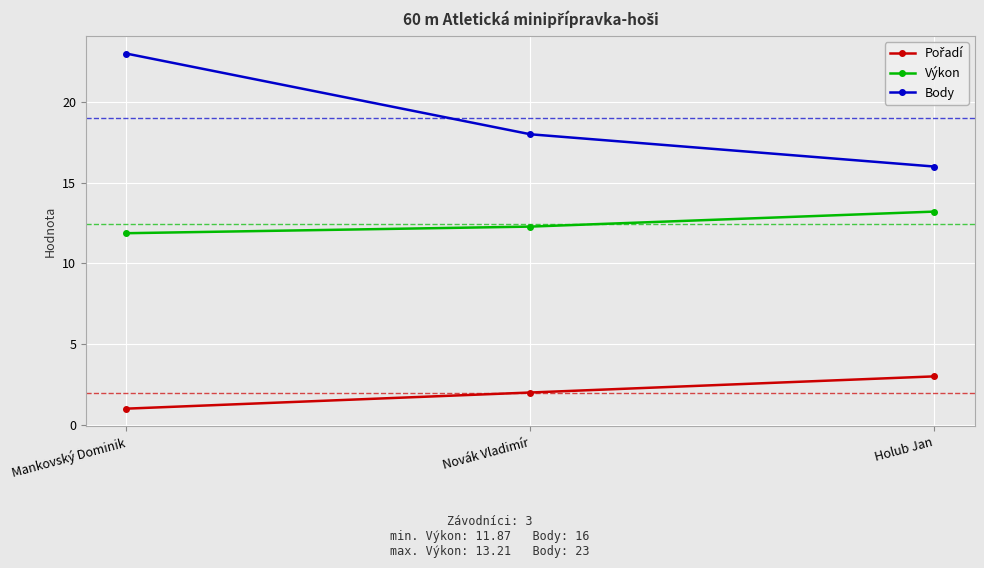

What is the sum of the Body values at Novák Vladimír and Holub Jan?

34.0